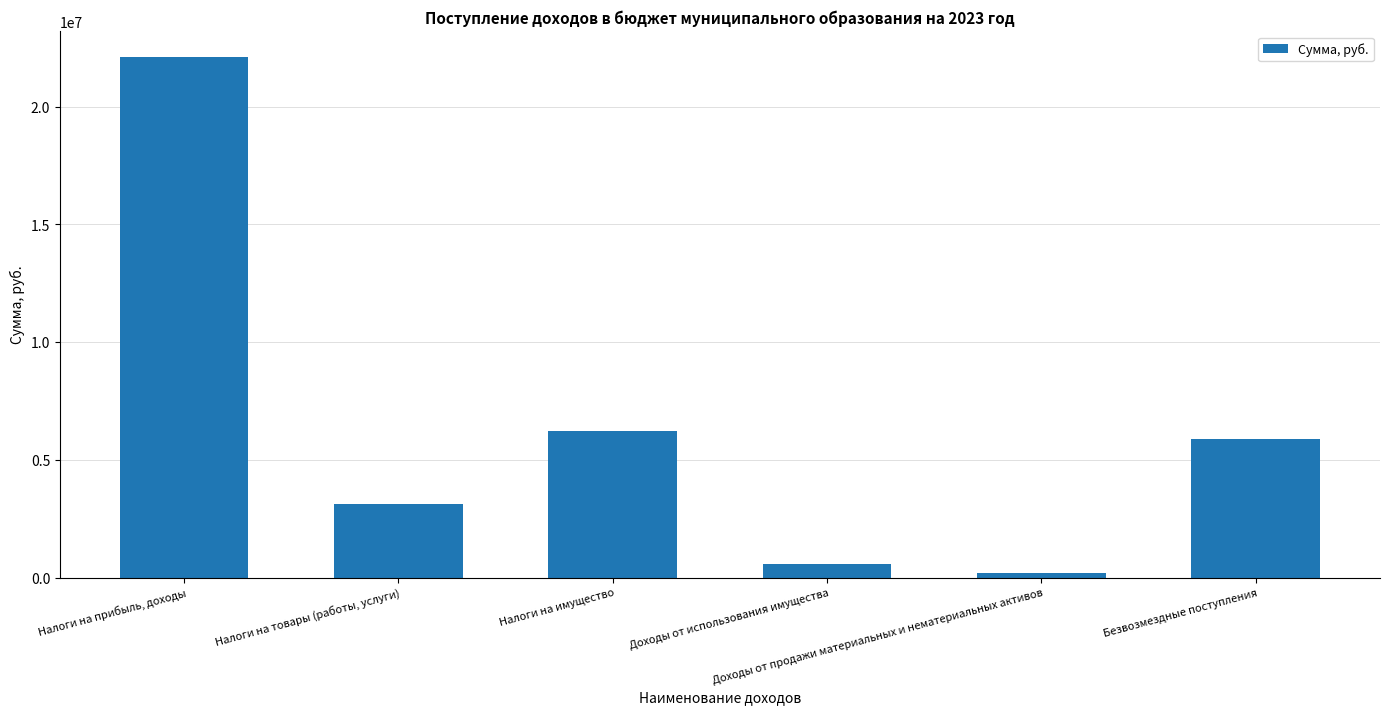

What is the label of the 1st bar from the left?

Налоги на прибыль, доходы